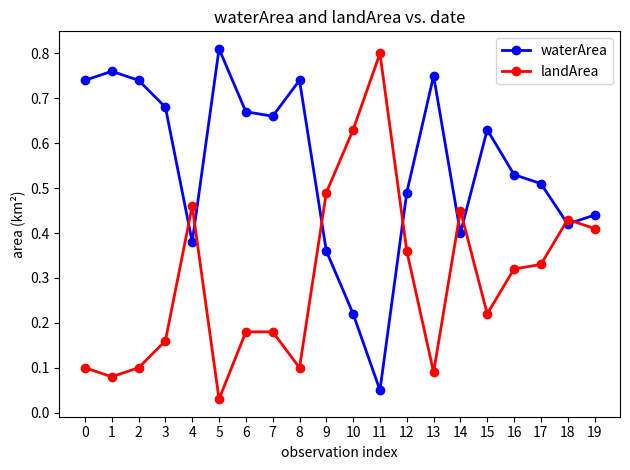

The landArea series shows 0.4 at 18. True or false?

True